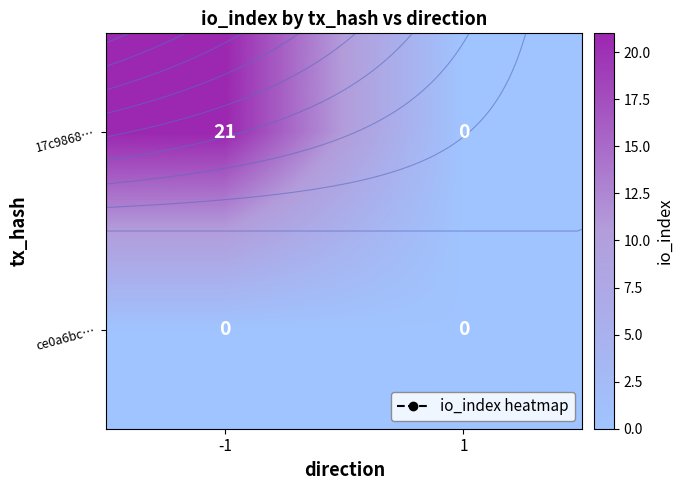

Which series changed the most between -1 and 1?

17c9868…